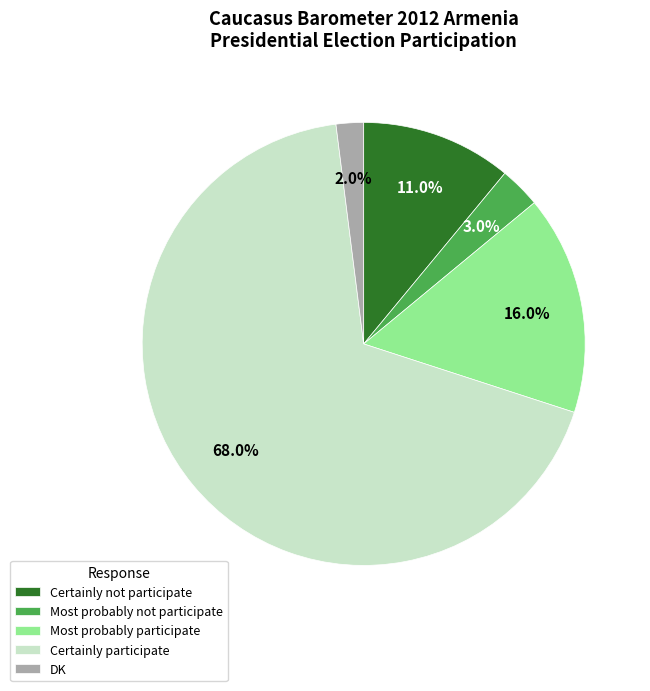

Which slice is the smallest?

DK